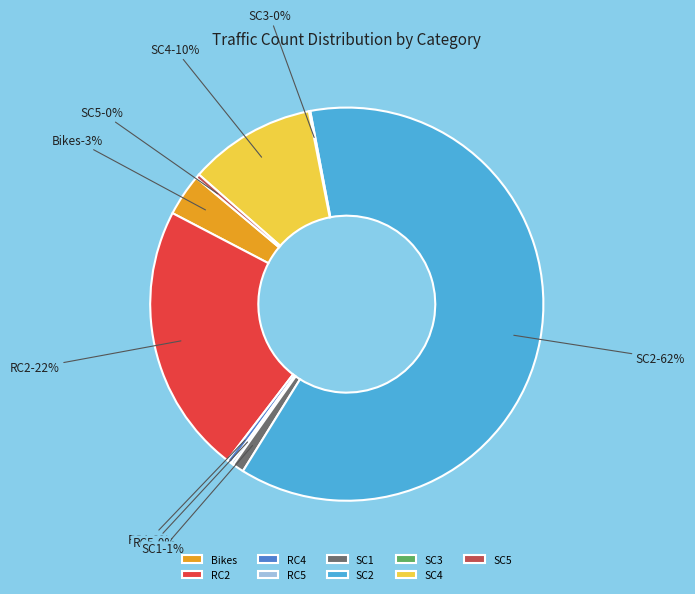

What is the ratio of the value at RC4 to the value at SC3?

3.3